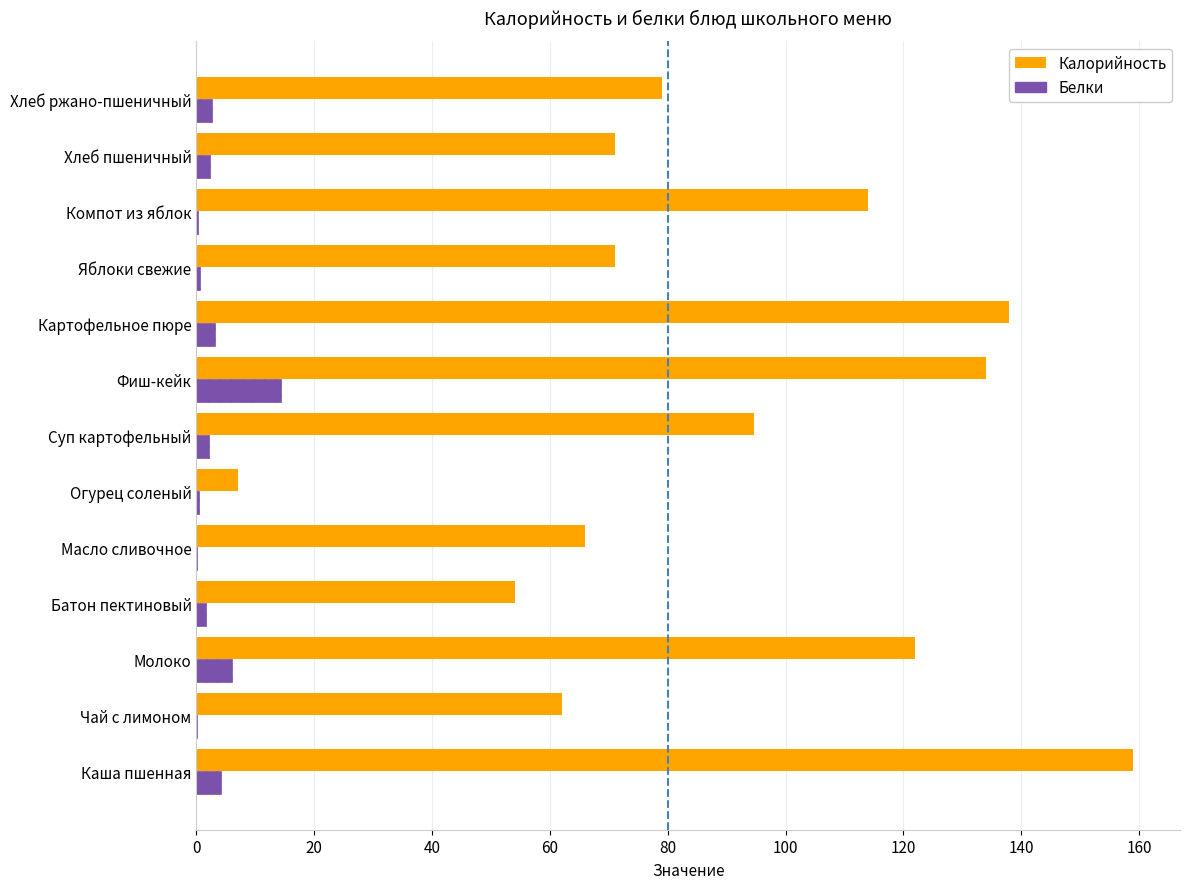

Which series has the widest spread of values?

Калорийность